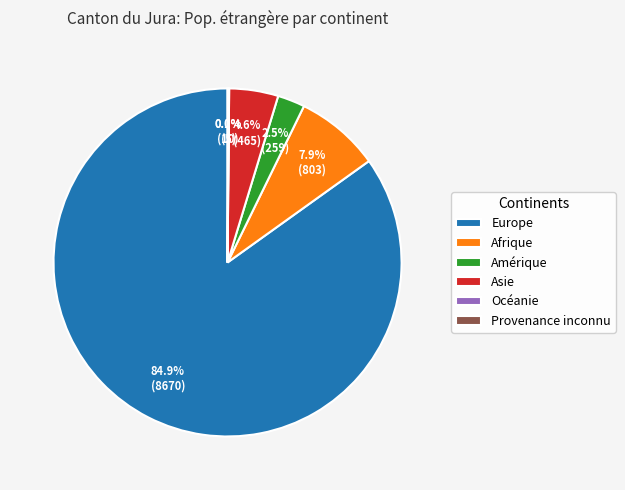

Which slice is the largest?

Europe